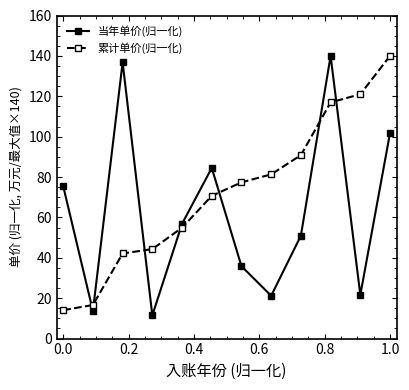

Which series ends up on top after the final intersection of 累计单价(归一化) and 当年单价(归一化)?

累计单价(归一化)